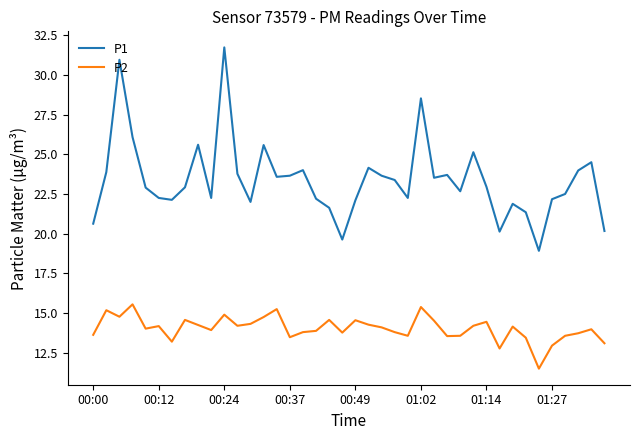

Which series has the largest range (max minus min)?

P1